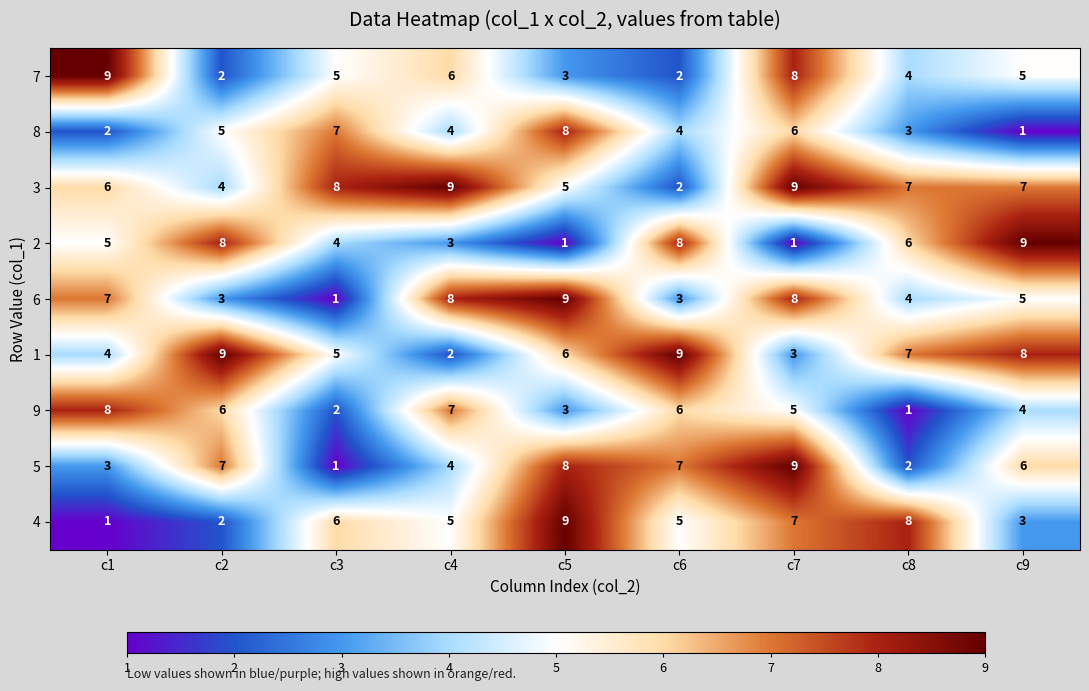

Count the number of categories in the chart.

9